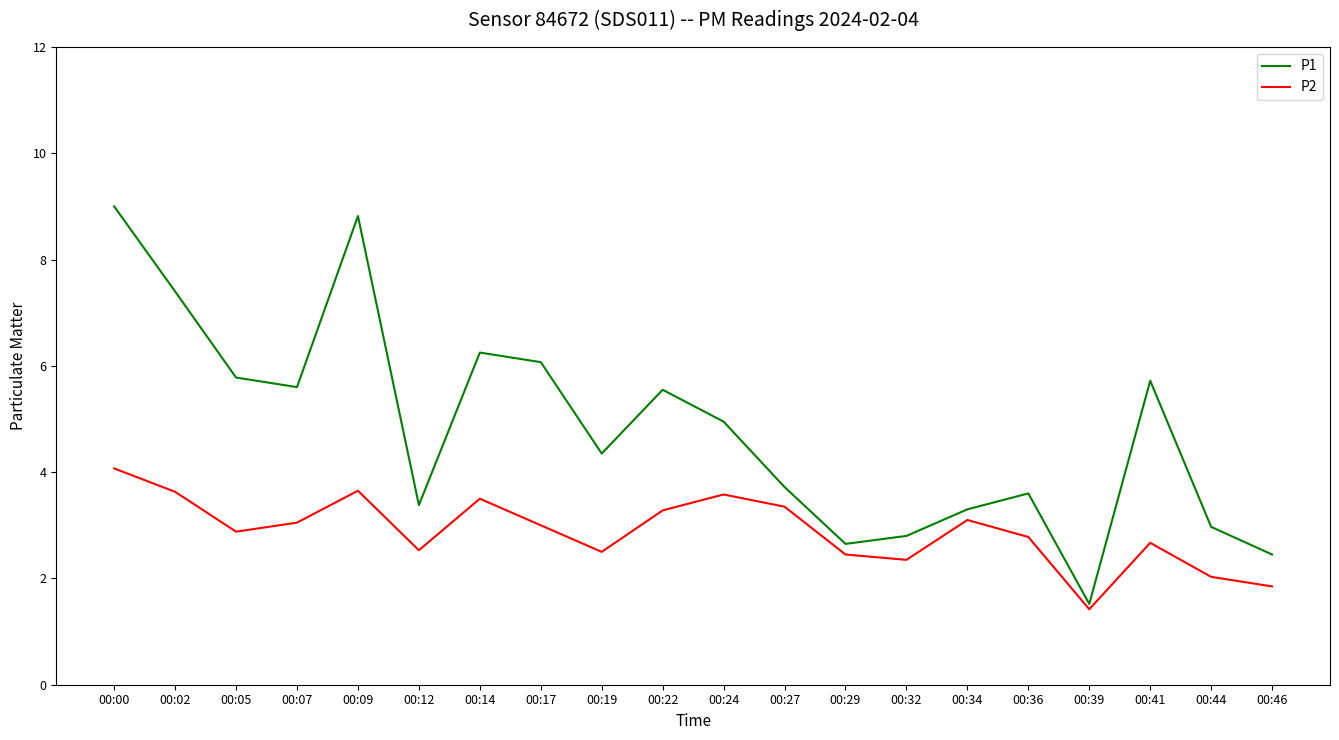

List the series in order of their peak value, lowest first.

P2, P1